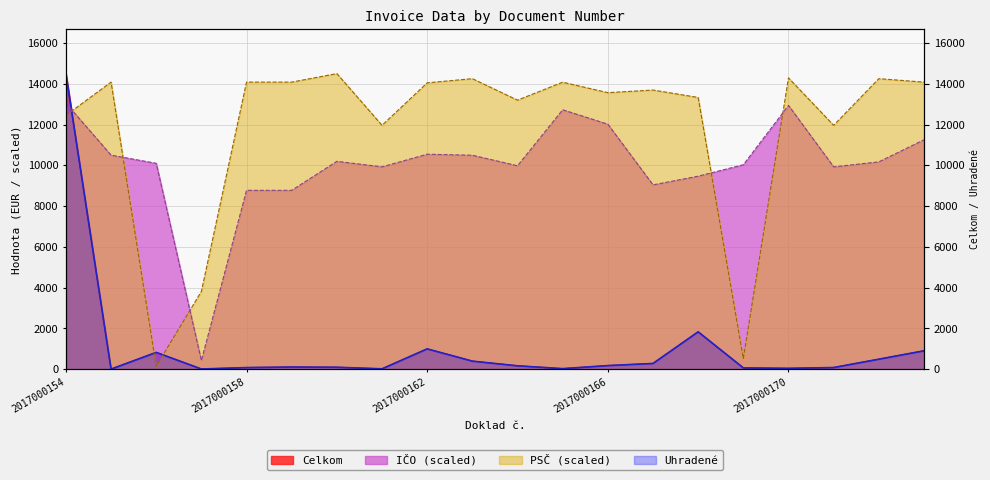

Between which two adjacent categories do Celkom and PSC first intersect?

2017000154 and 2017000155